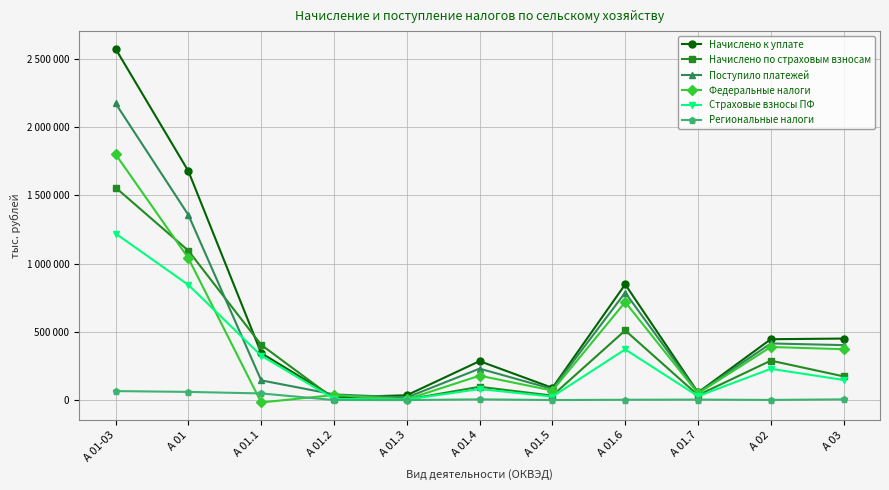

Does the chart display data point markers on the line(s)?

Yes